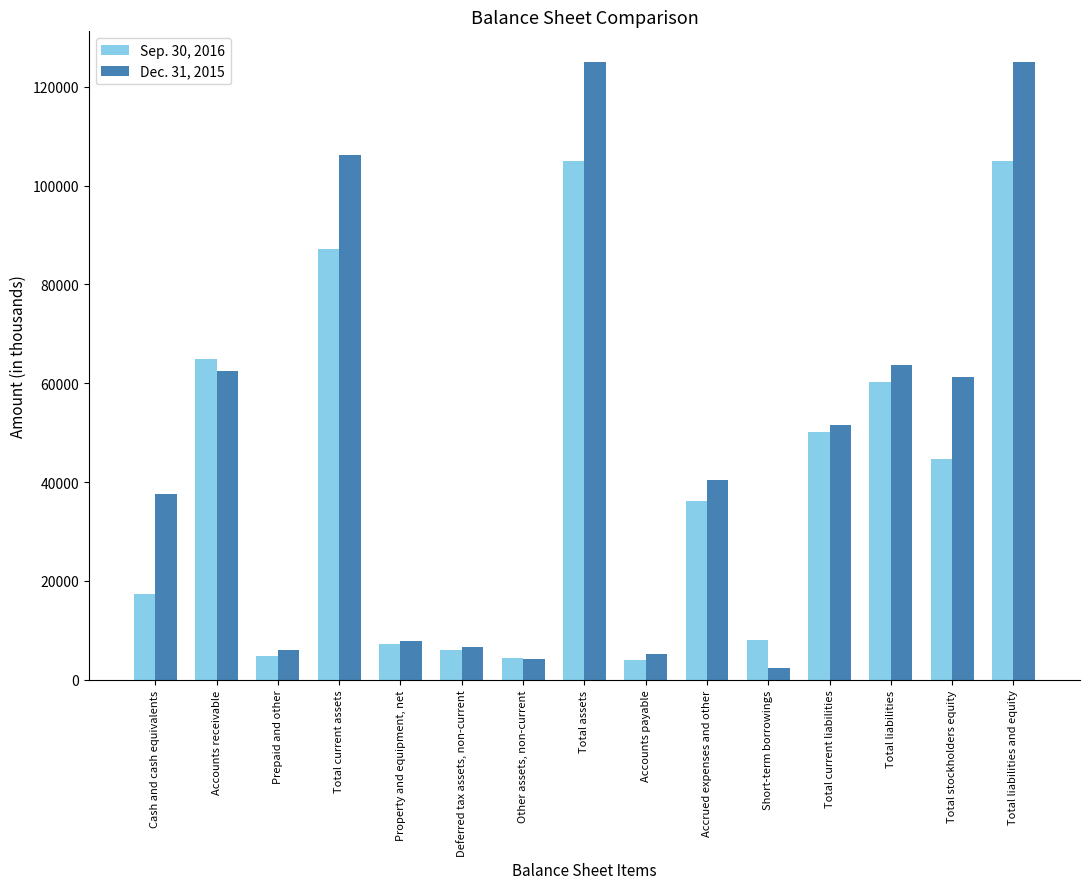

How many groups of bars are there?

15